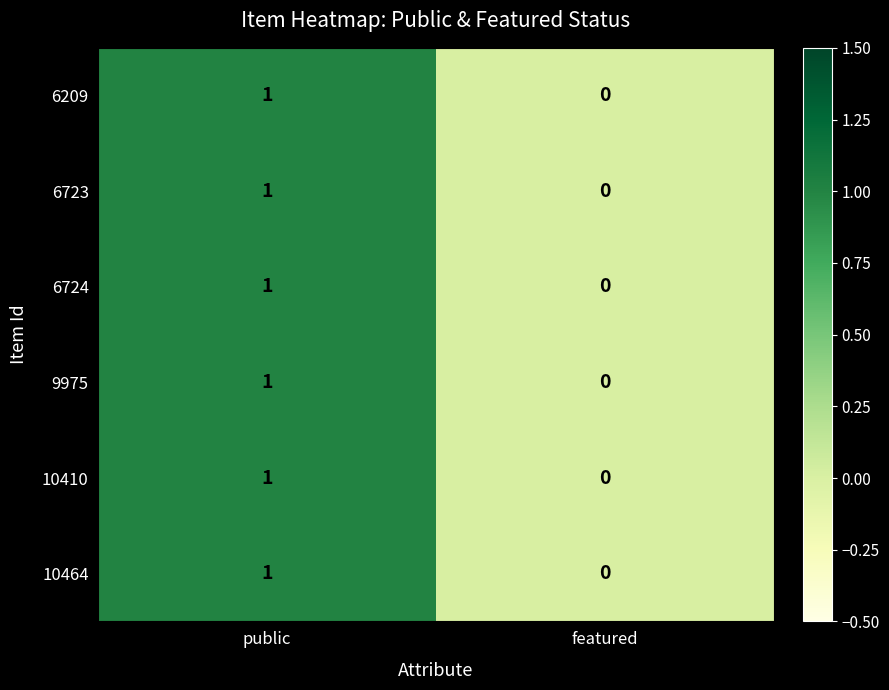

At which label is 6723 closest to 0?

featured